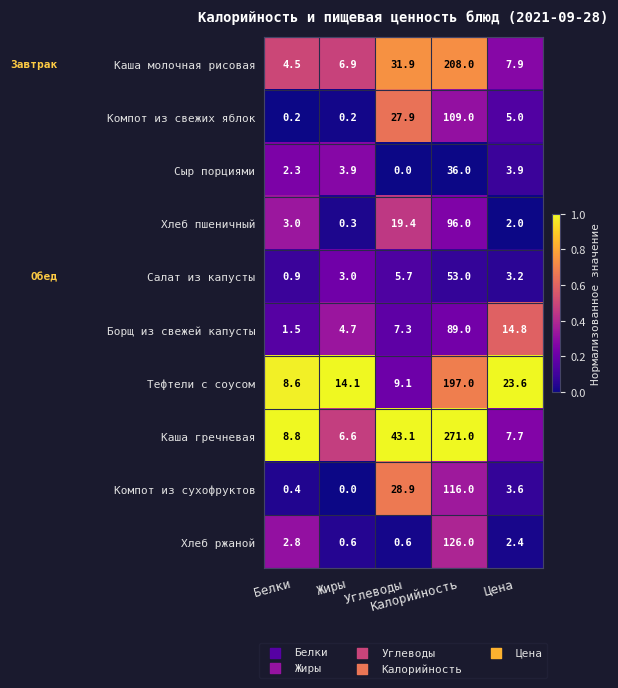

Which series has the widest spread of values?

Каша гречневая